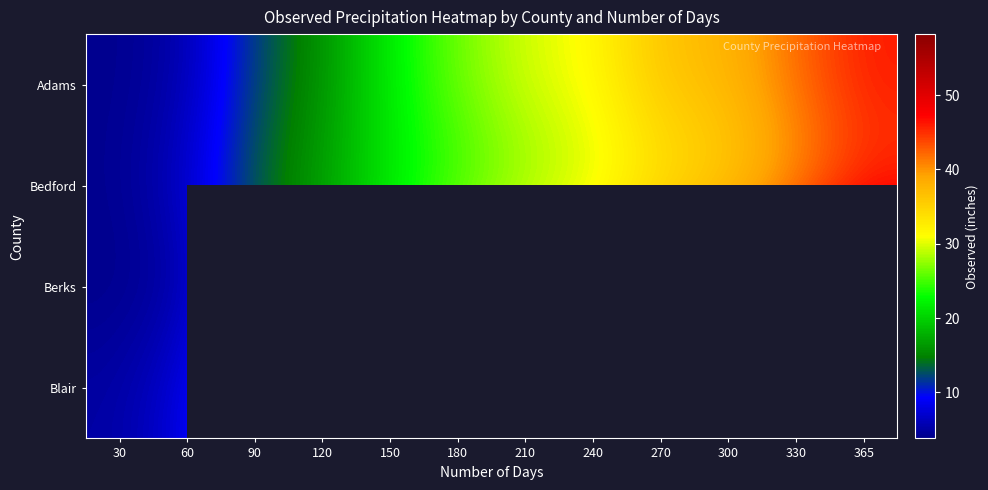

Which label corresponds to the smallest value in the chart?

30